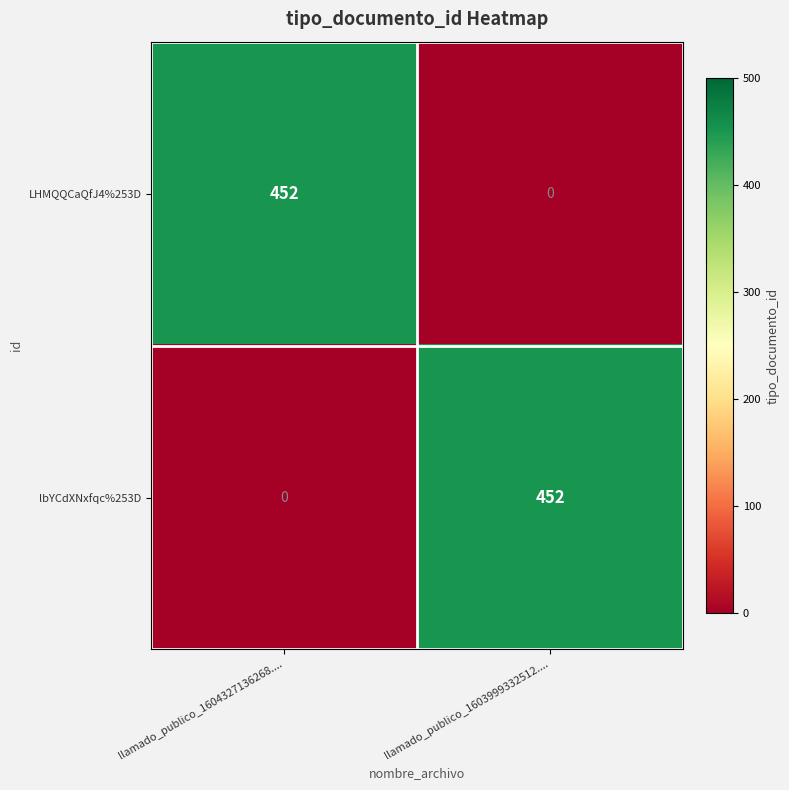

What is the average value of the lbYCdXNxfqc%253D series?

226